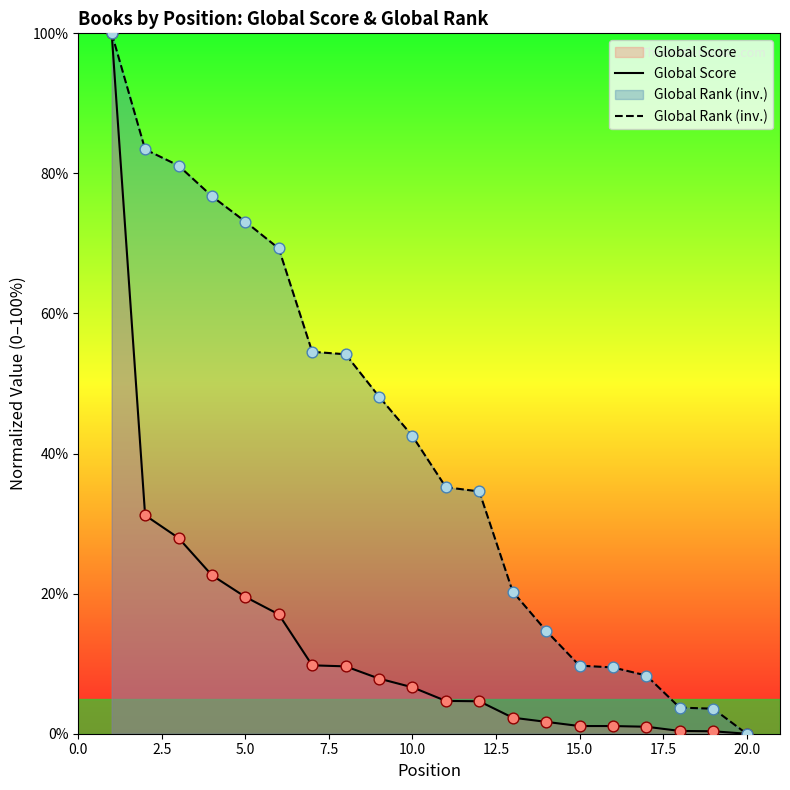

Which series contains the lowest Y value?

Global Score